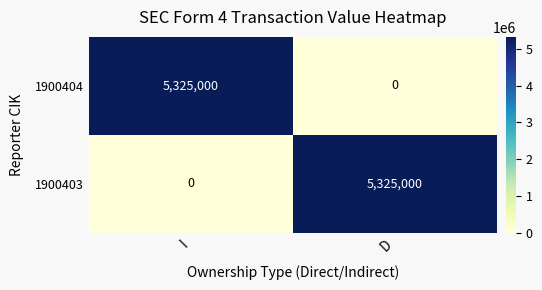

What is the total value across all series at I?

5325000